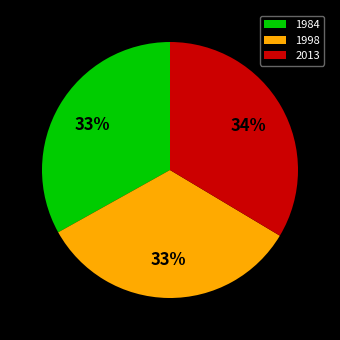

Approximately how many times larger is the value at 1998 compared to 1984?

1.0